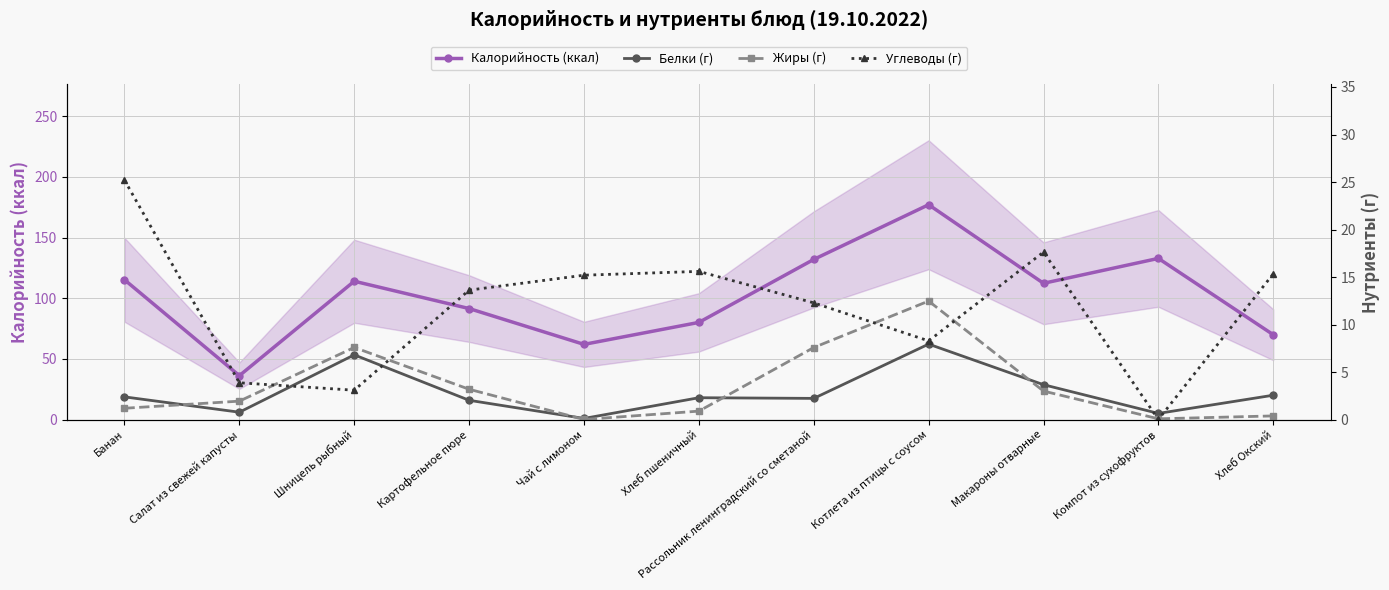

How many lines are shown in the chart?

4